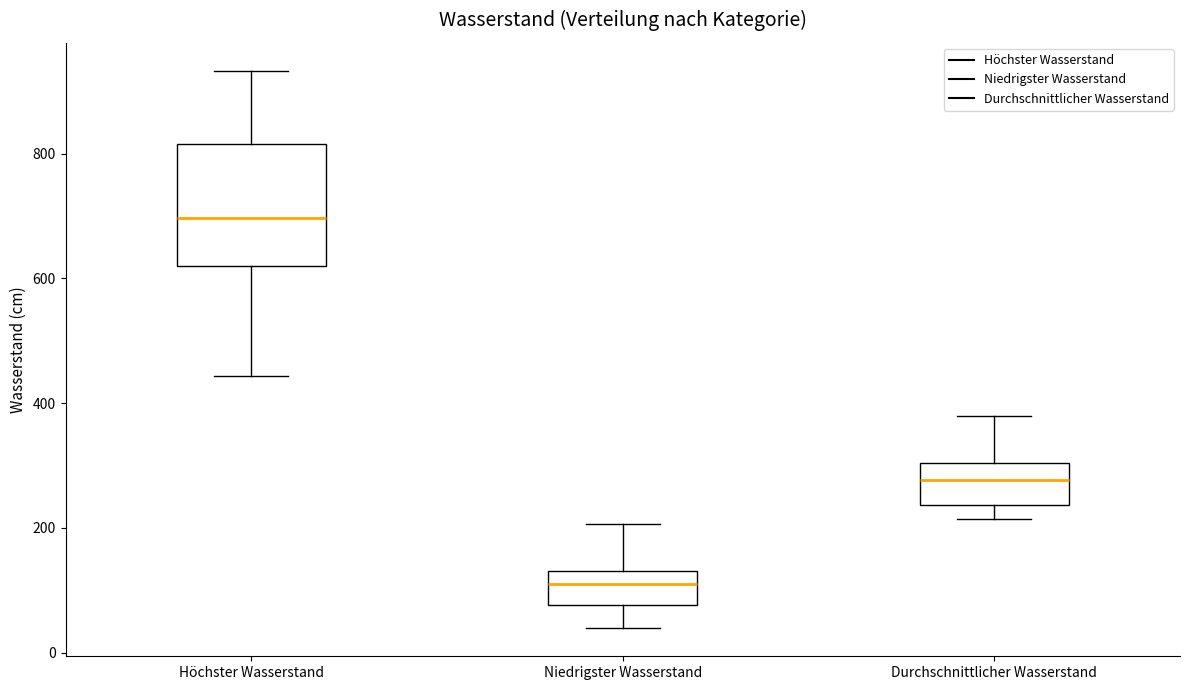

Which box is the tallest, from its lower edge to its upper edge?

Höchster Wasserstand